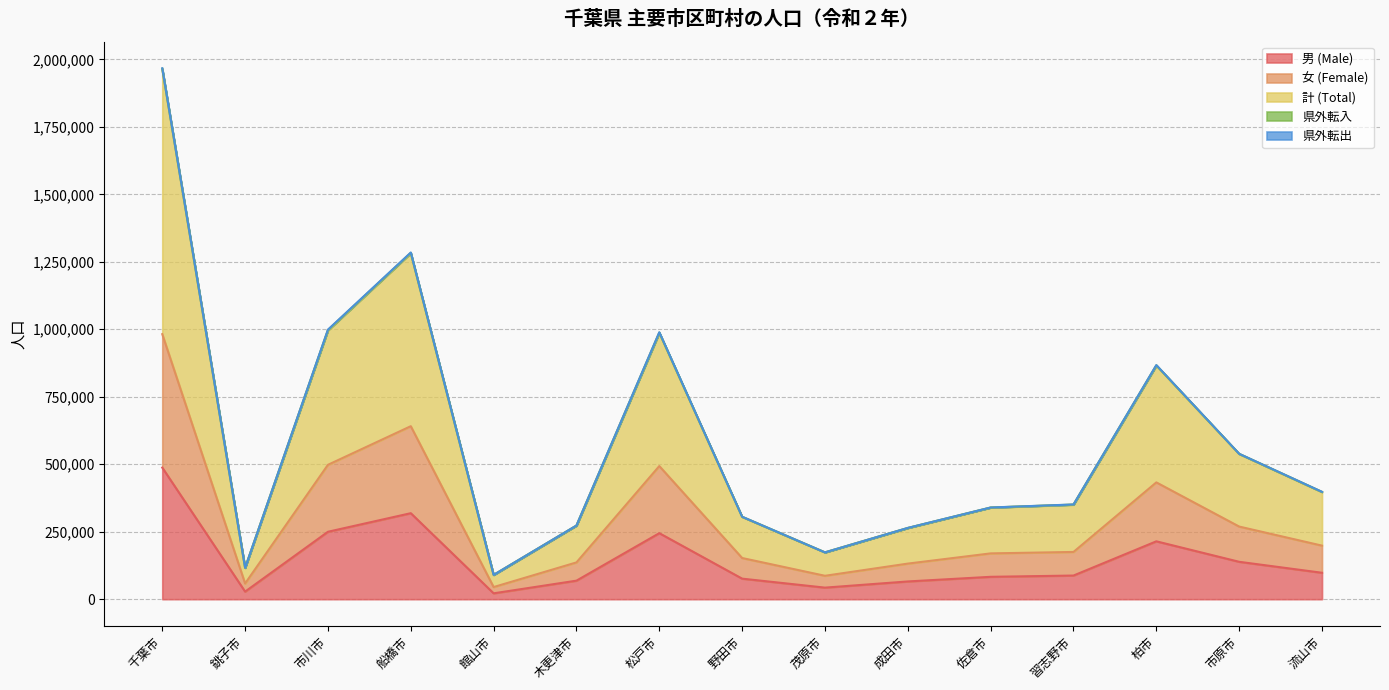

Rank the categories by 男 (Male) value from highest to lowest.

千葉市, 船橋市, 市川市, 松戸市, 柏市, 市原市, 流山市, 習志野市, 佐倉市, 野田市, 木更津市, 成田市, 茂原市, 銚子市, 館山市